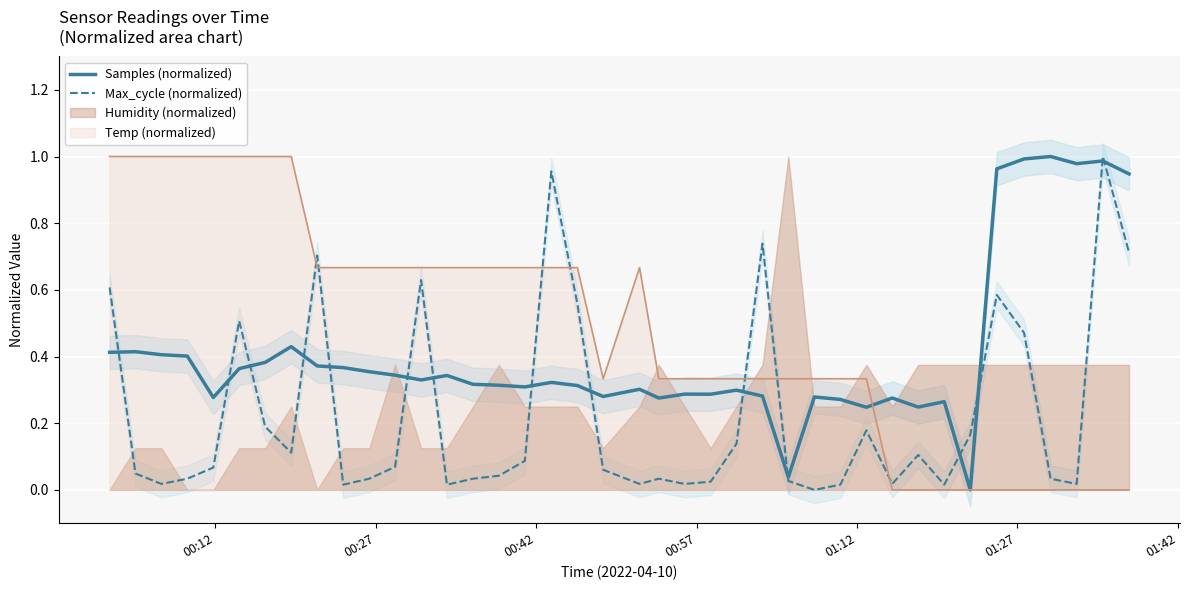

What is the difference between the maximum and minimum values in the Samples (normalized) series?

1.0